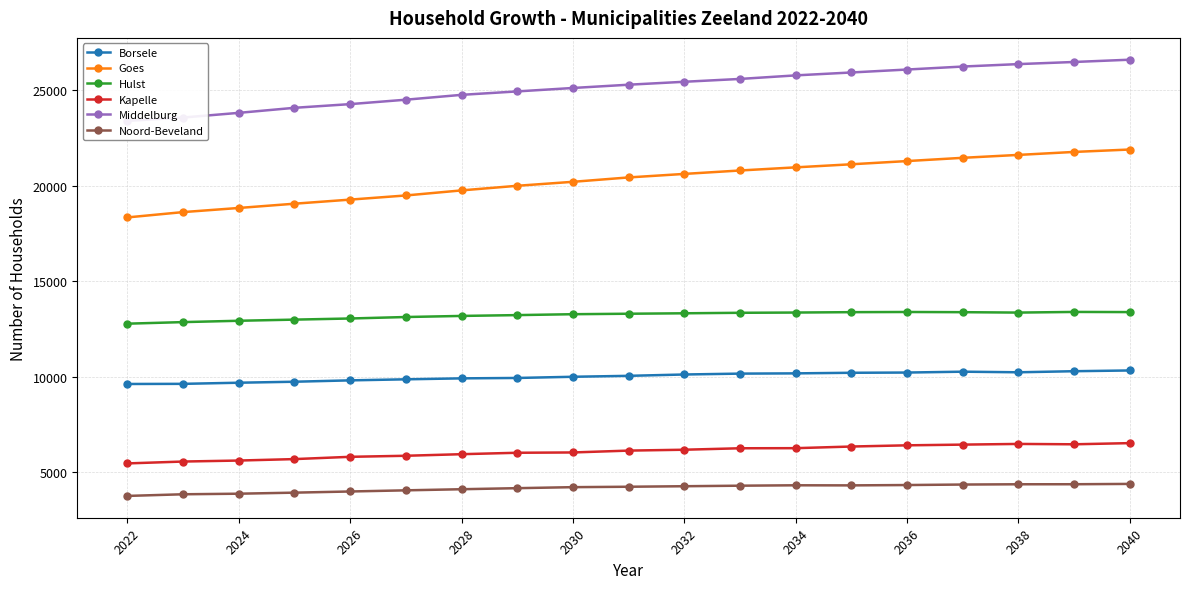

What is the minimum value for Goes?

18337